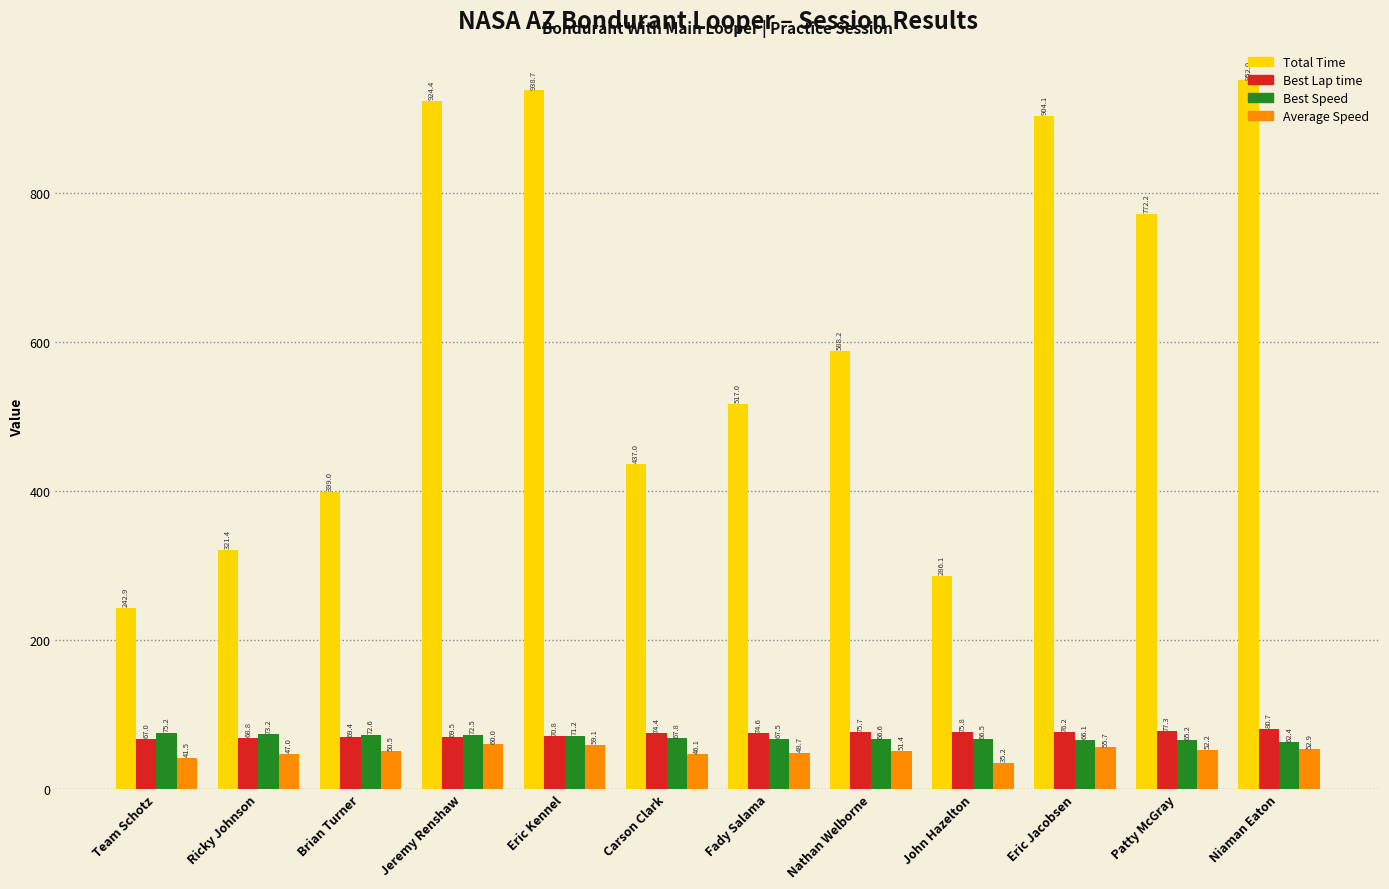

Reading left to right, transcribe all the data shown in this chart.

Total Time: 242.9	321.4	399.0	924.4	938.7	437.0	517.0	588.2	286.1	904.1	772.2	952.0
Best Lap time: 67.0	68.8	69.4	69.5	70.8	74.4	74.6	75.7	75.8	76.2	77.3	80.7
Best Speed: 75.2	73.2	72.6	72.5	71.2	67.8	67.5	66.6	66.5	66.1	65.2	62.4
Average Speed: 41.5	47.0	50.5	60.0	59.1	46.1	48.7	51.4	35.2	55.7	52.2	52.9